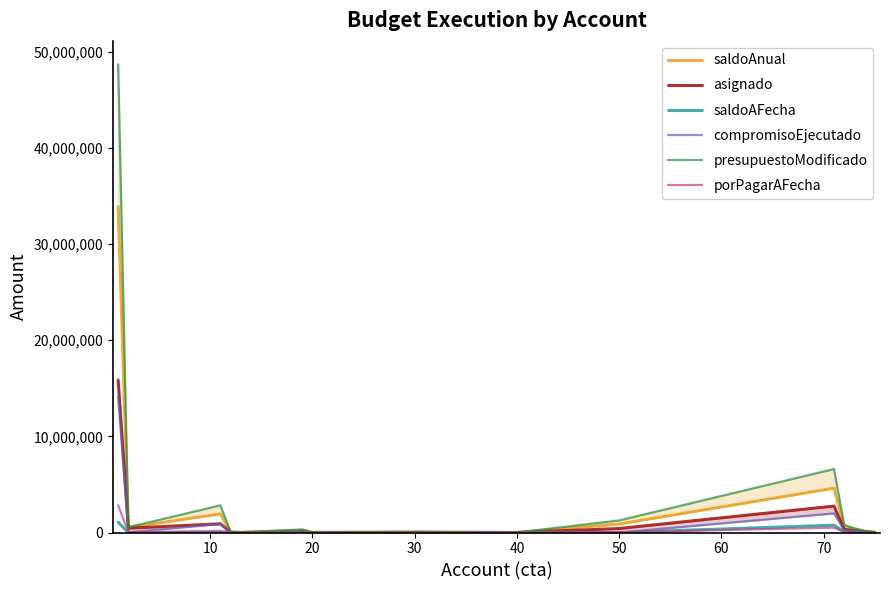

Which series has the largest range (max minus min)?

presupuestoModificado